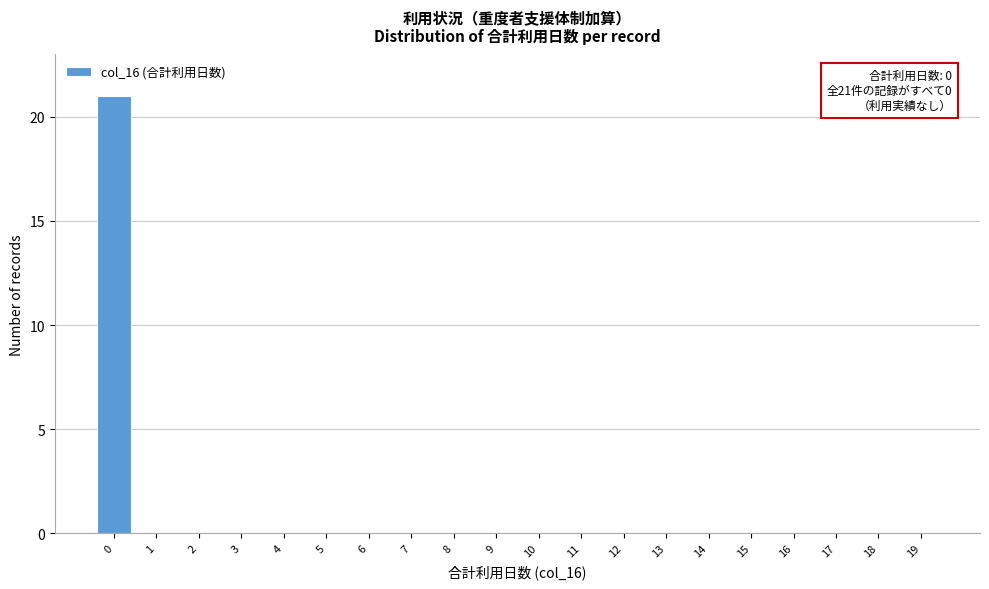

Reading left to right, transcribe all the data shown in this chart.

0=21	1=0	2=0	3=0	4=0	5=0	6=0	7=0	8=0	9=0	10=0	11=0	12=0	13=0	14=0	15=0	16=0	17=0	18=0	19=0